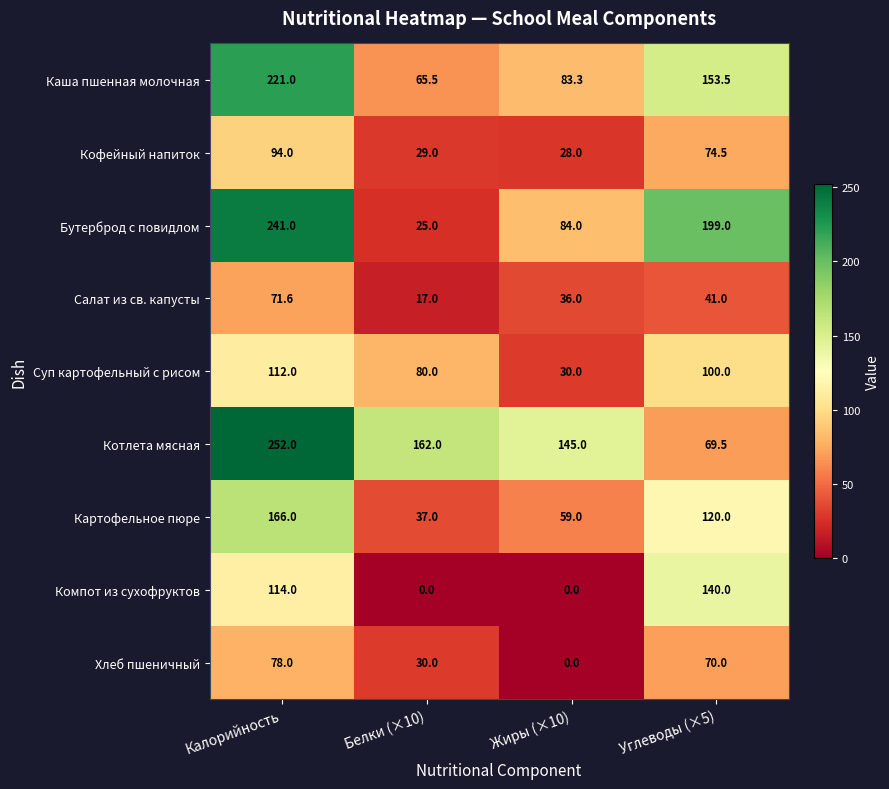

What is the highest value of the Каша пшенная молочная series?

221.0